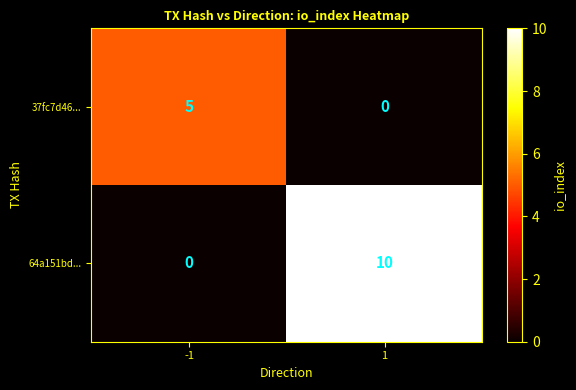

The value of 64a151bd... at 1 is 5. True or false?

False